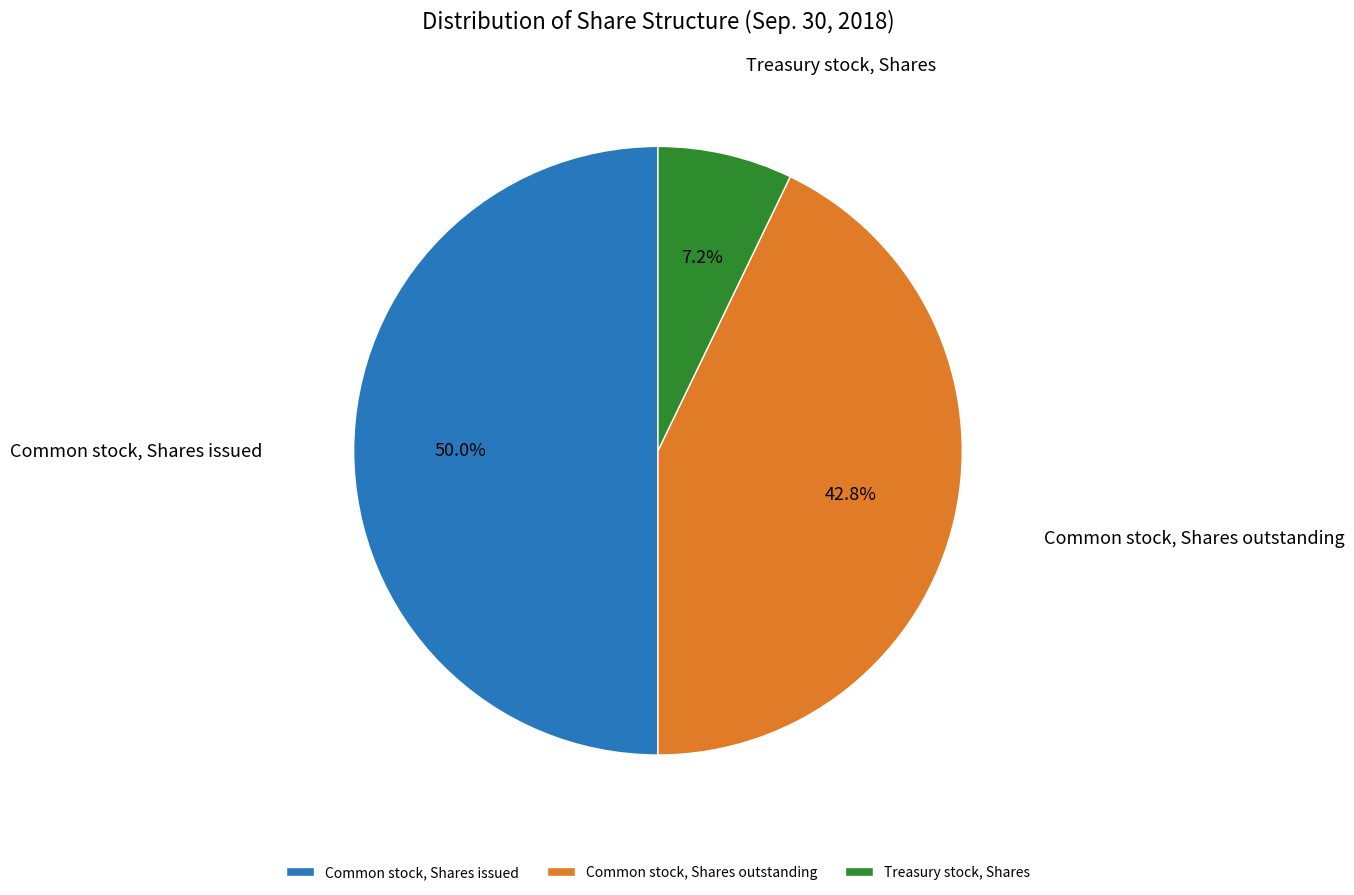

To the nearest percent, what is the difference between the largest and smallest slice percentages?

43%